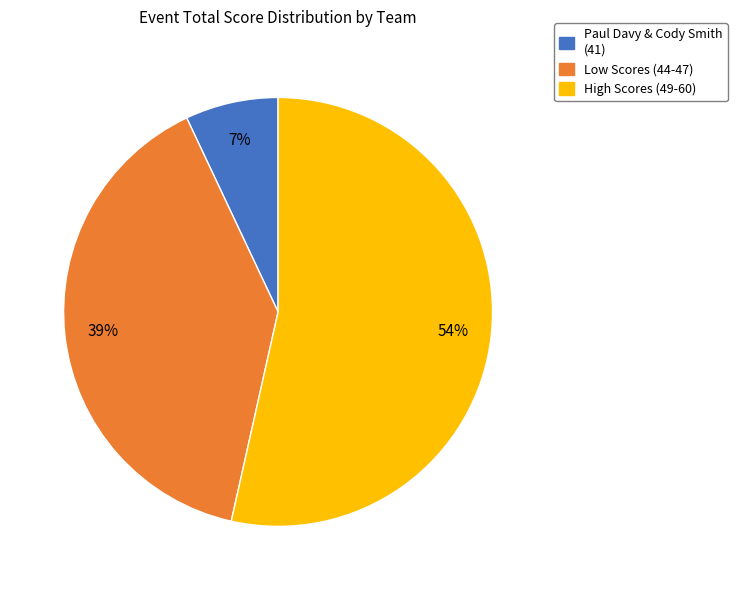

To the nearest percent, what portion does Low Scores (44-47) represent?

39%